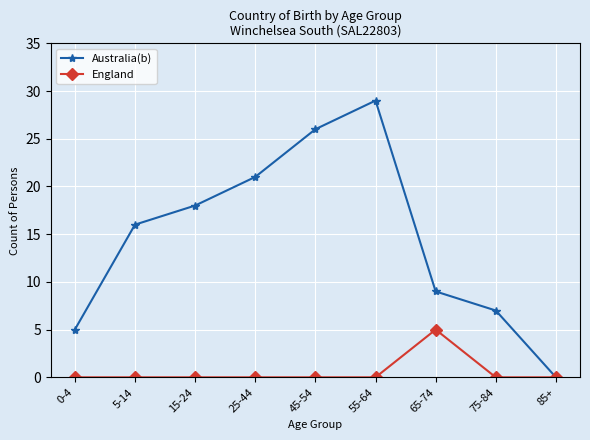

At which category does Australia(b) reach its first local peak?

55-64